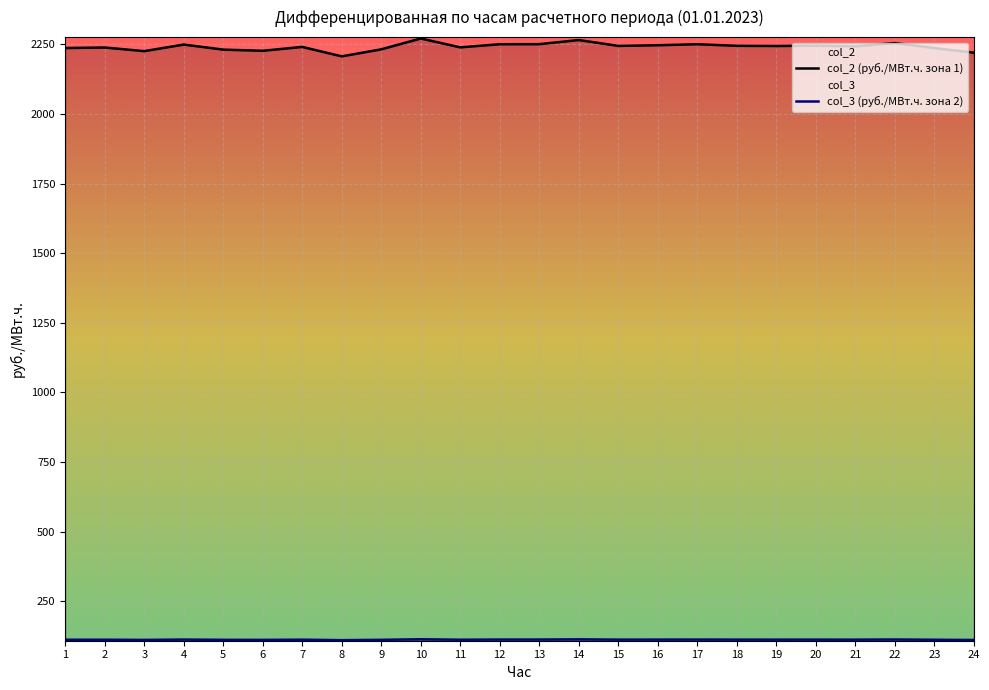

What is the greatest value displayed?

2271.3